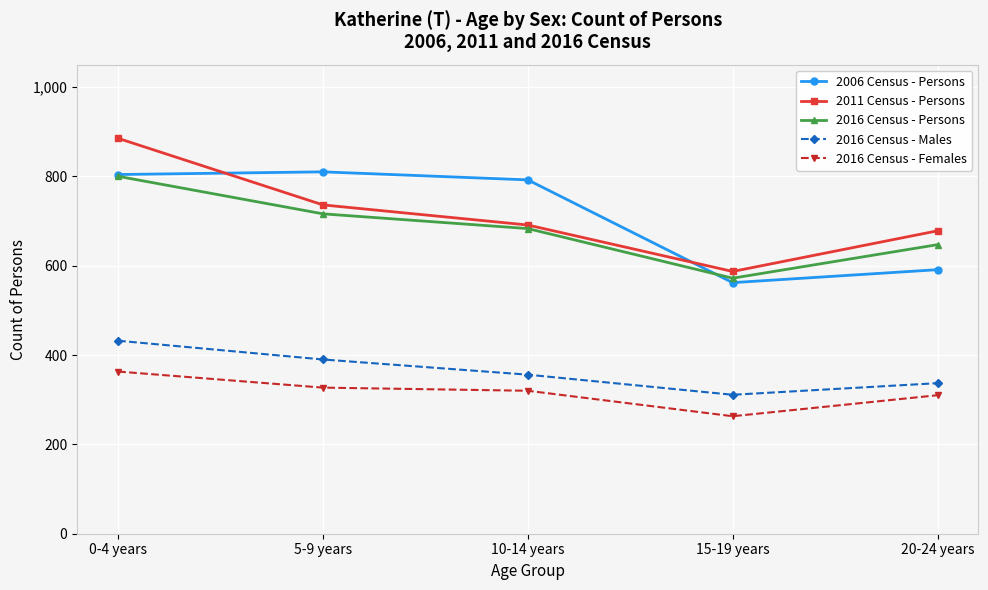

Is it true that 2006 Census - Persons equals 327 at 0-4 years?

False